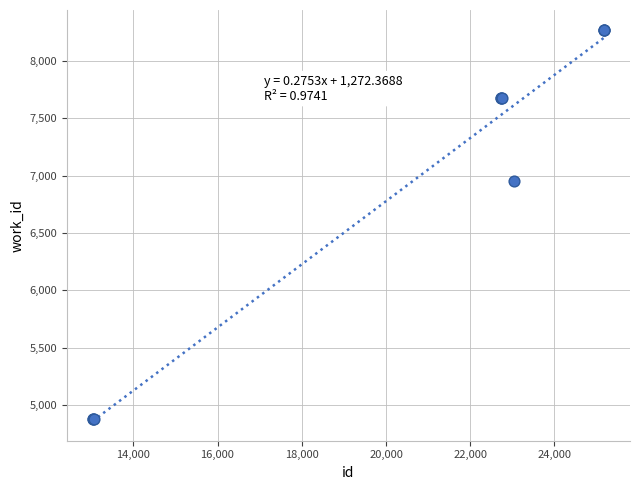

What Y value in the scatter plot is closest to 6574?

6953